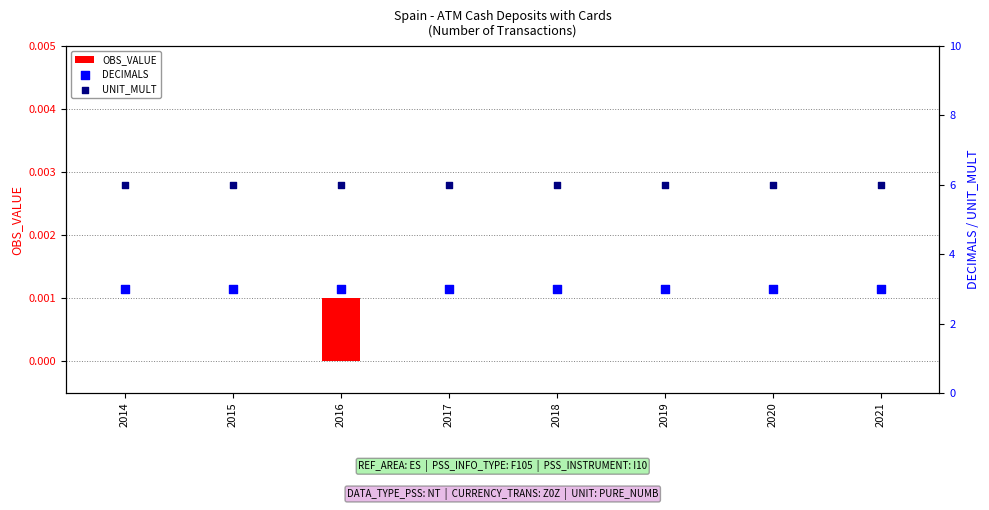

At which category is the sum across all series the highest?

2016